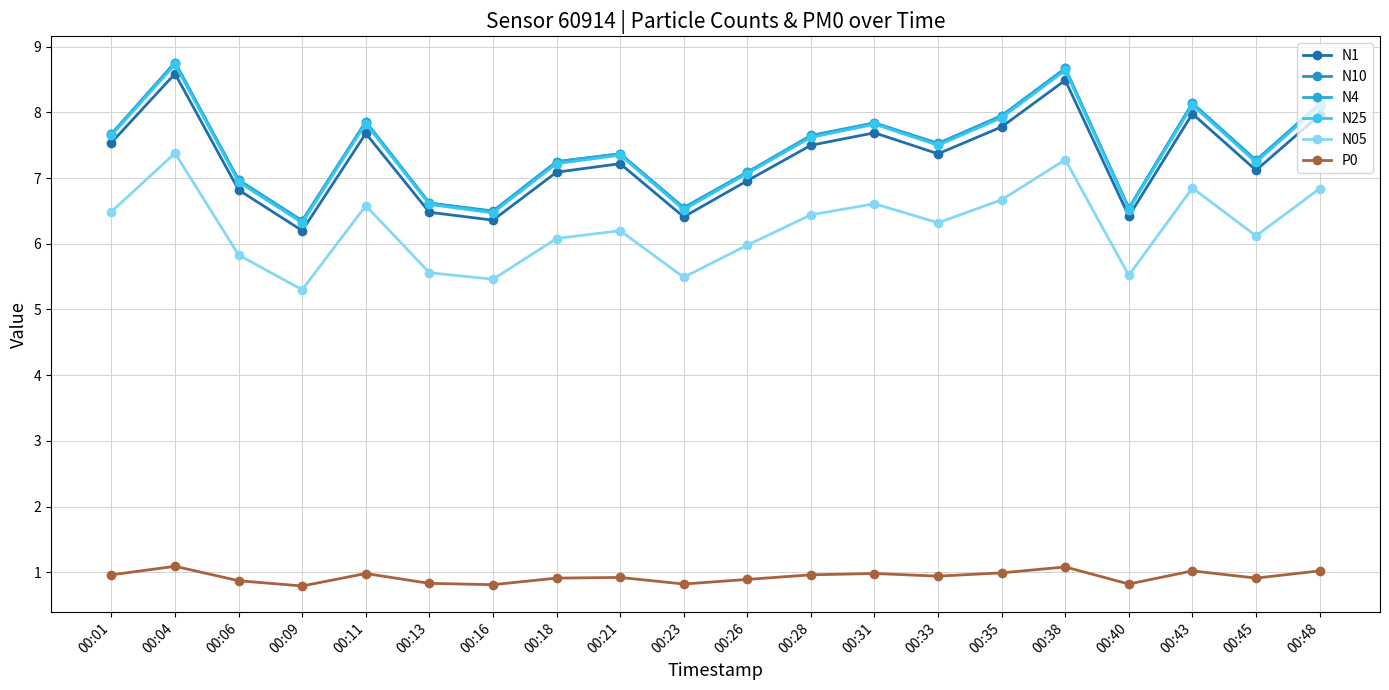

Where is the first local minimum for N25?

00:09